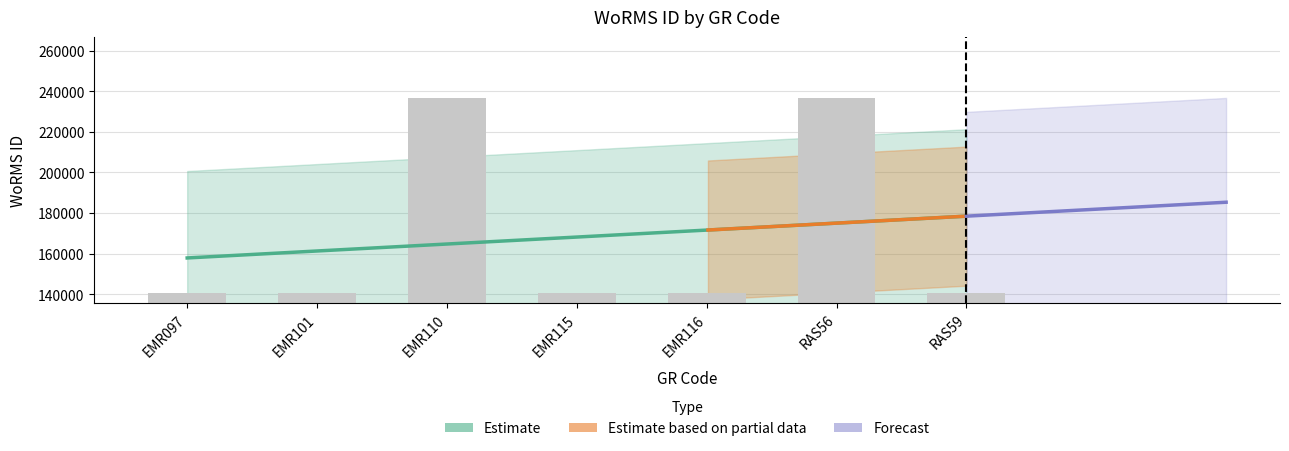

What is the maximum value shown in the chart?

236719